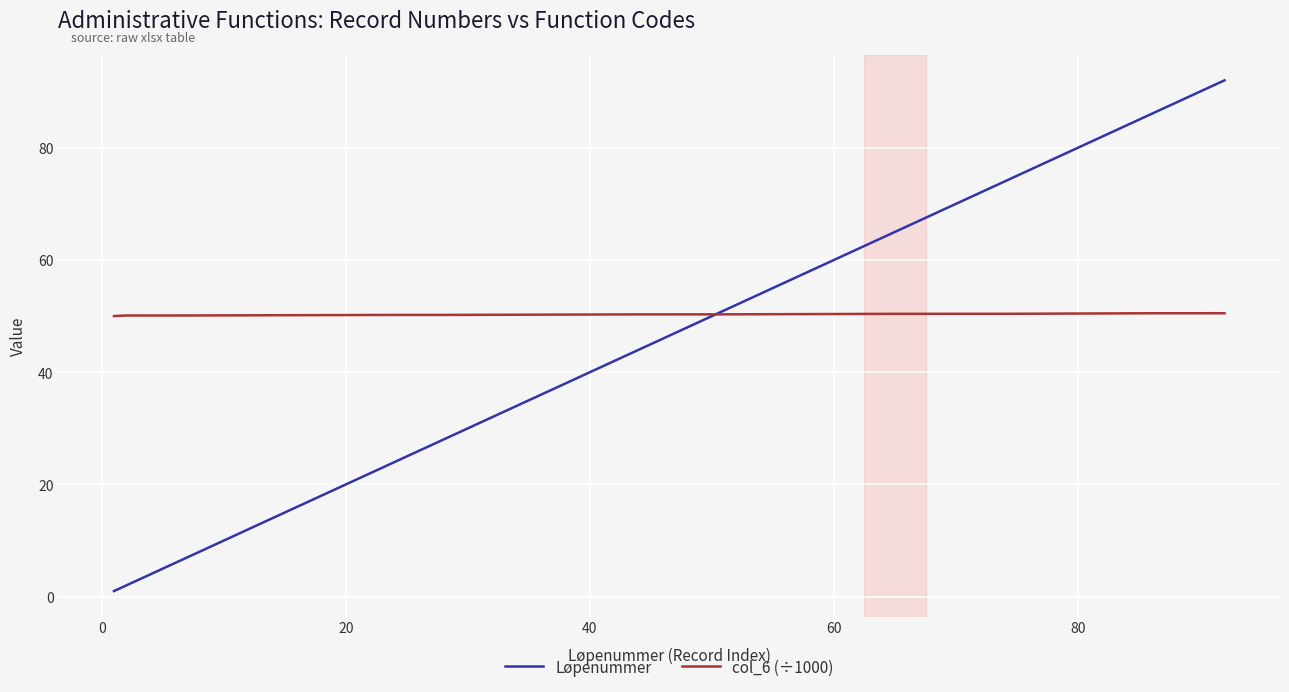

Rank the series by their maximum value, from highest to lowest.

Løpenummer, col_6 (÷1000)